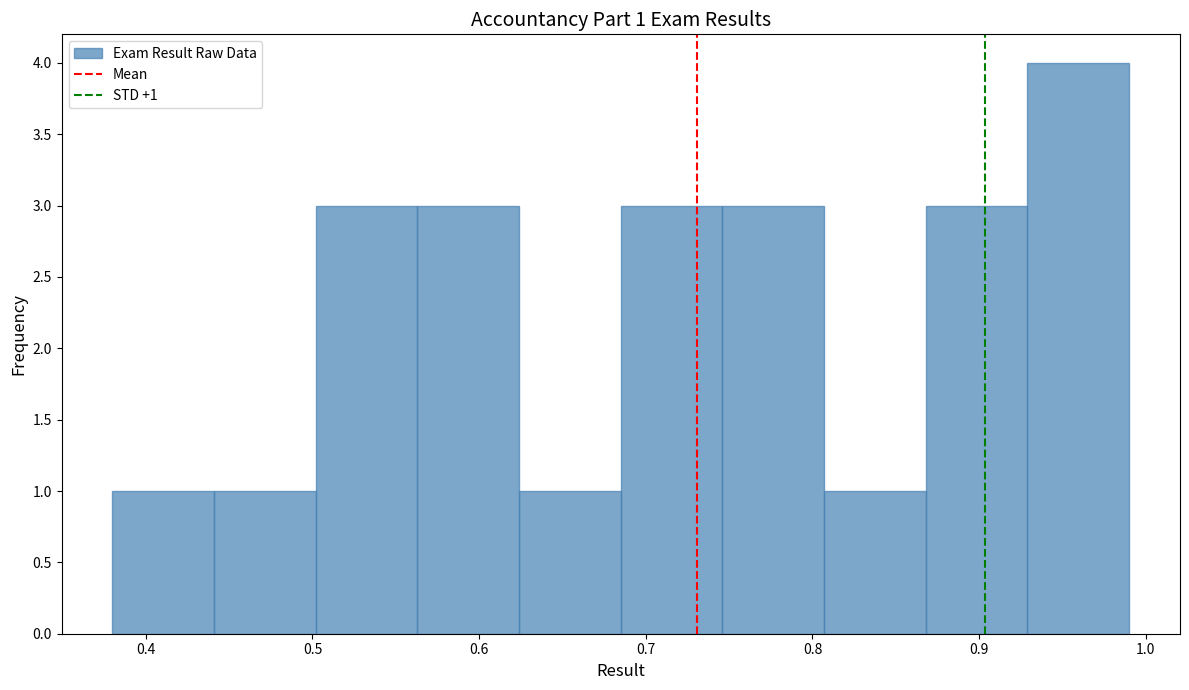

Over which range of the x-axis is the bar tallest?

0.929 to 0.990